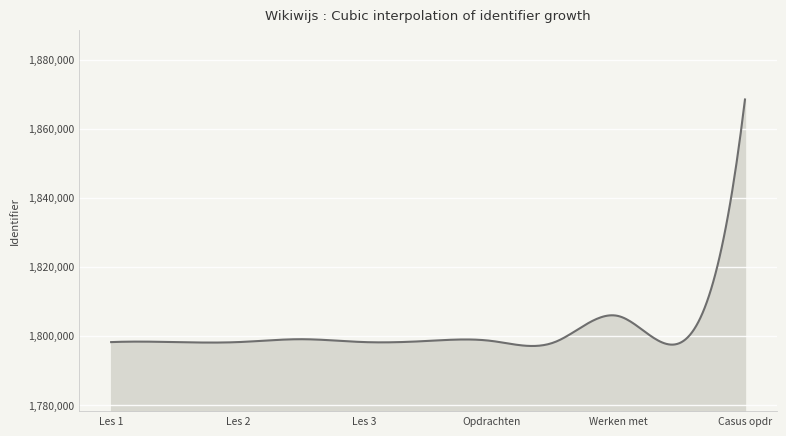

What is the difference between the maximum and minimum values?

71419.2